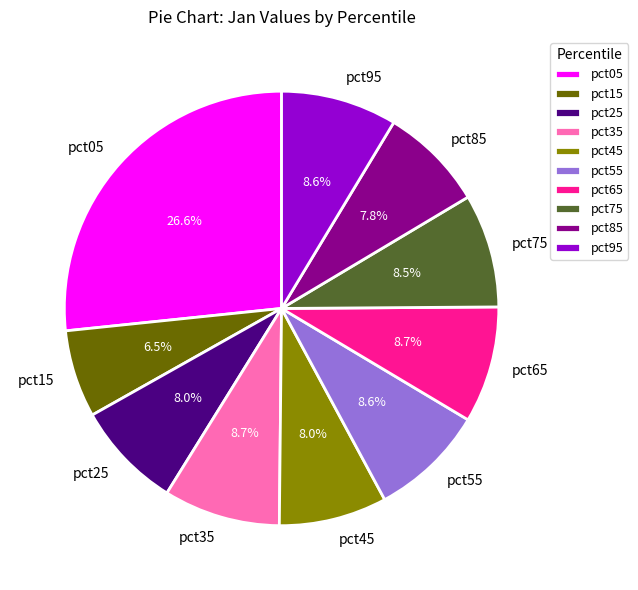

To the nearest percent, what is the average slice percentage?

10%